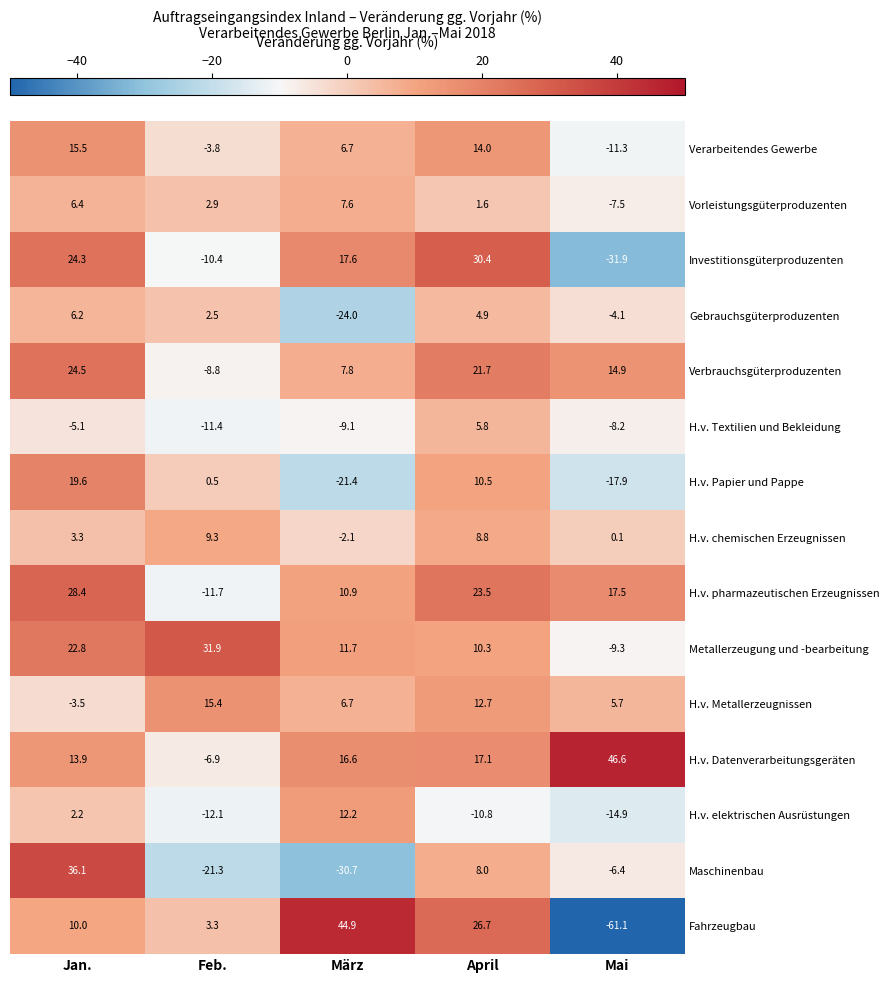

Count the number of data series in this chart.

15